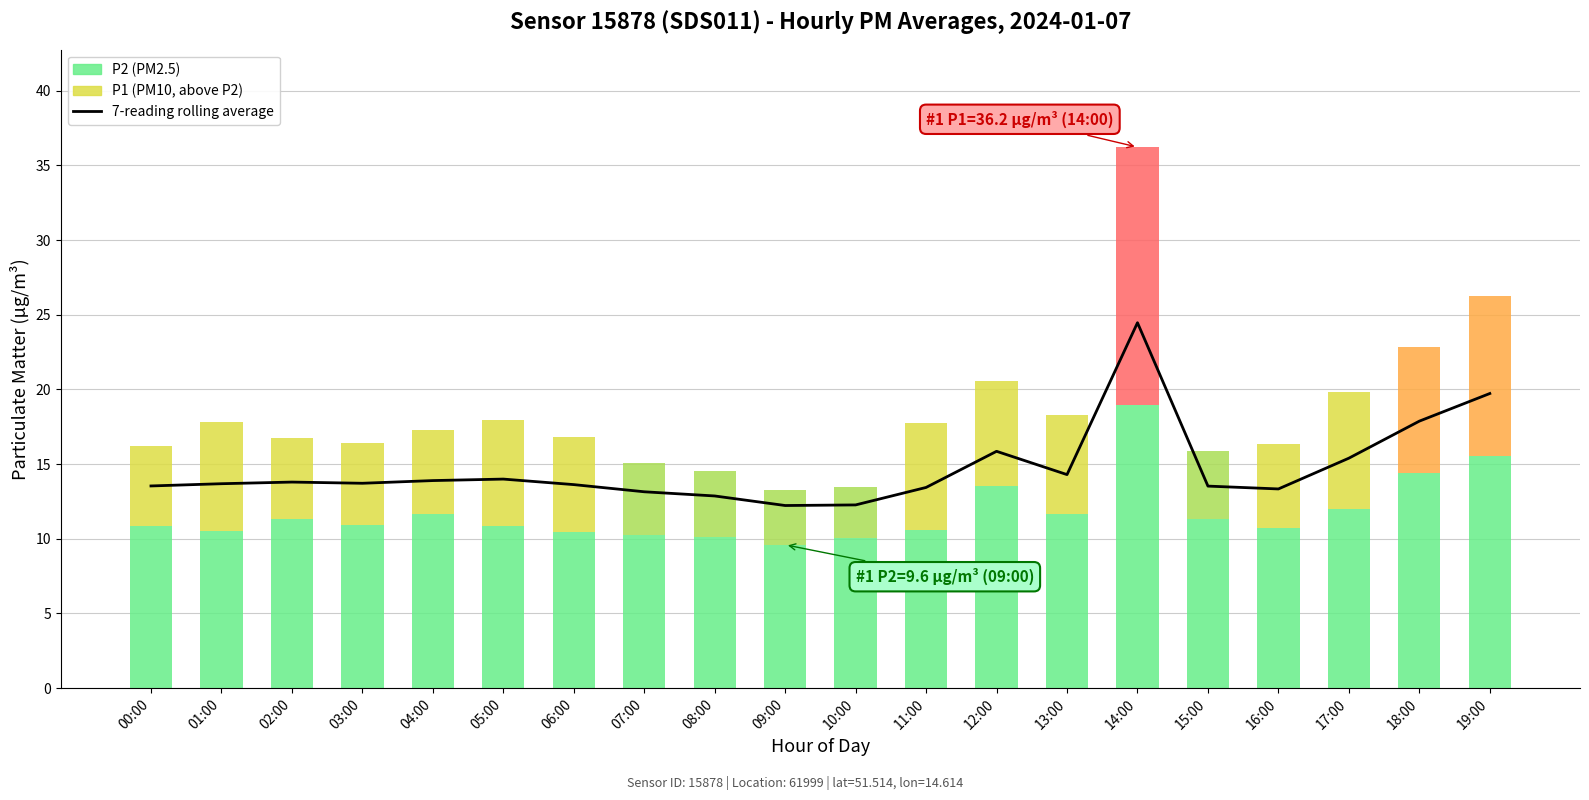

What is the difference between the maximum and minimum values in the 7-reading rolling average series?

12.2